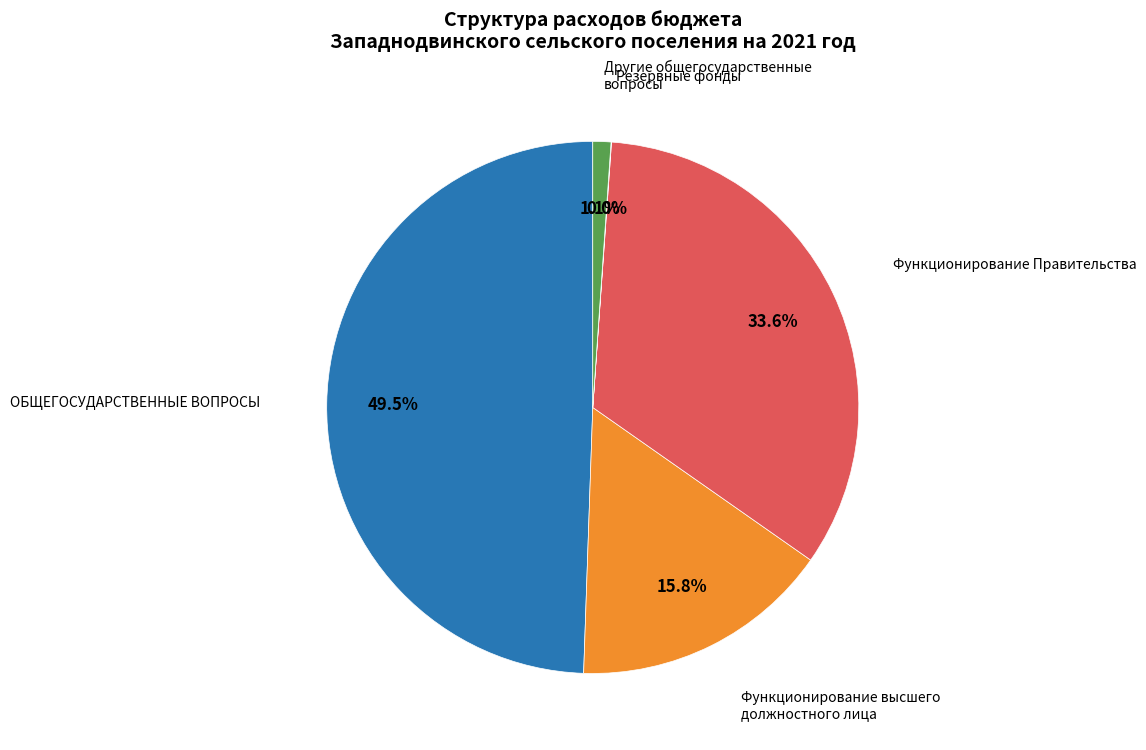

To the nearest percent, what is the average slice percentage?

20%